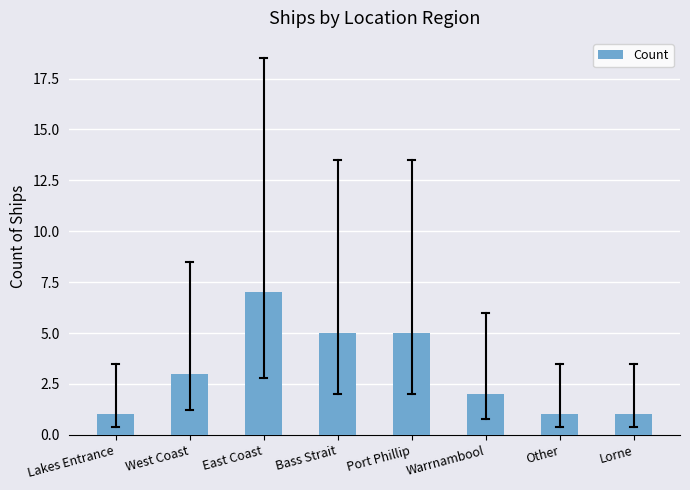

What is the change in value from Bass Strait to Other?

-4